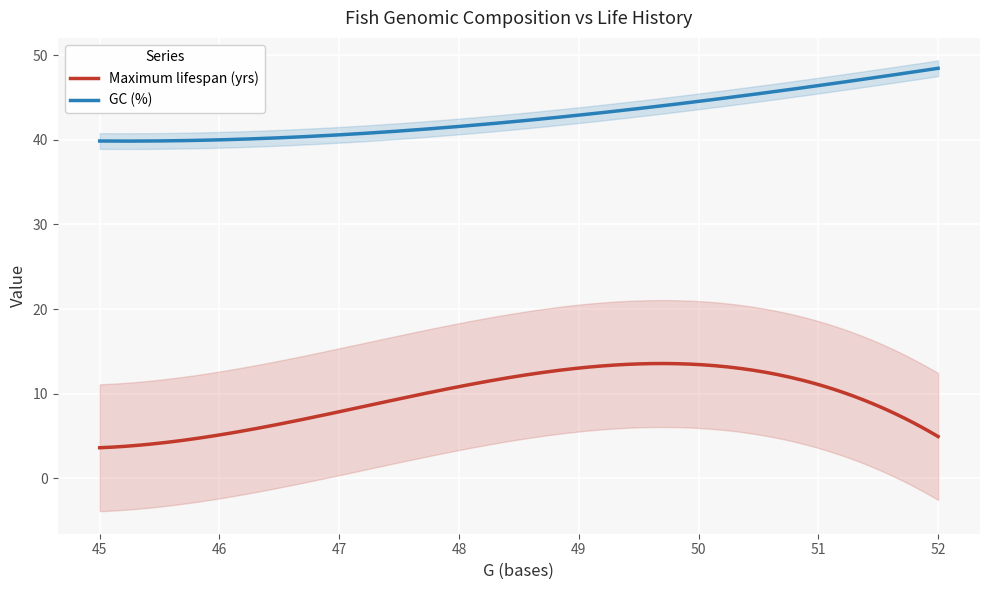

What is the maximum value for GC (%)?

48.4